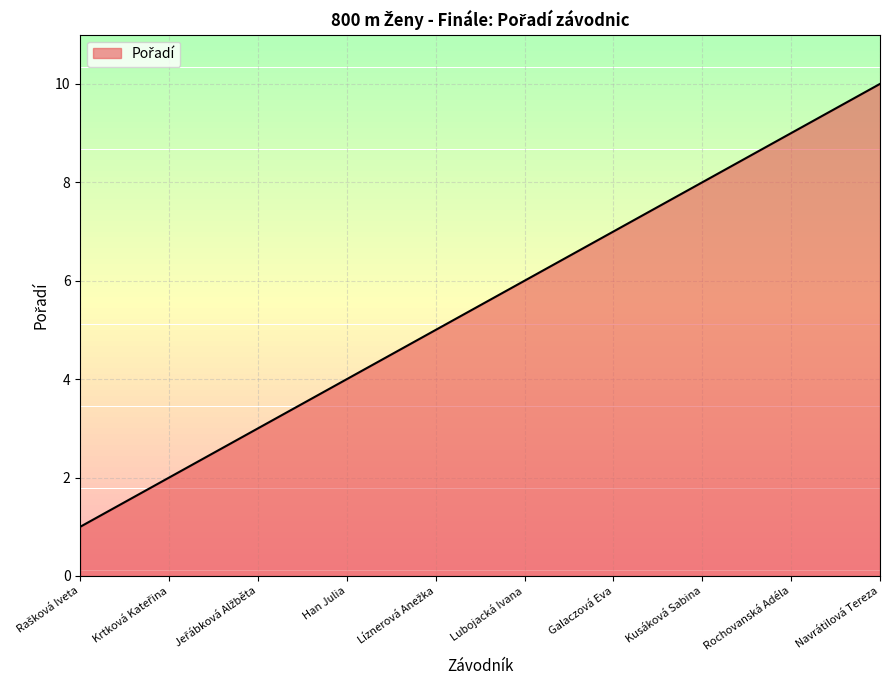

True or false: the data shows 8 at Kusáková Sabina.

True